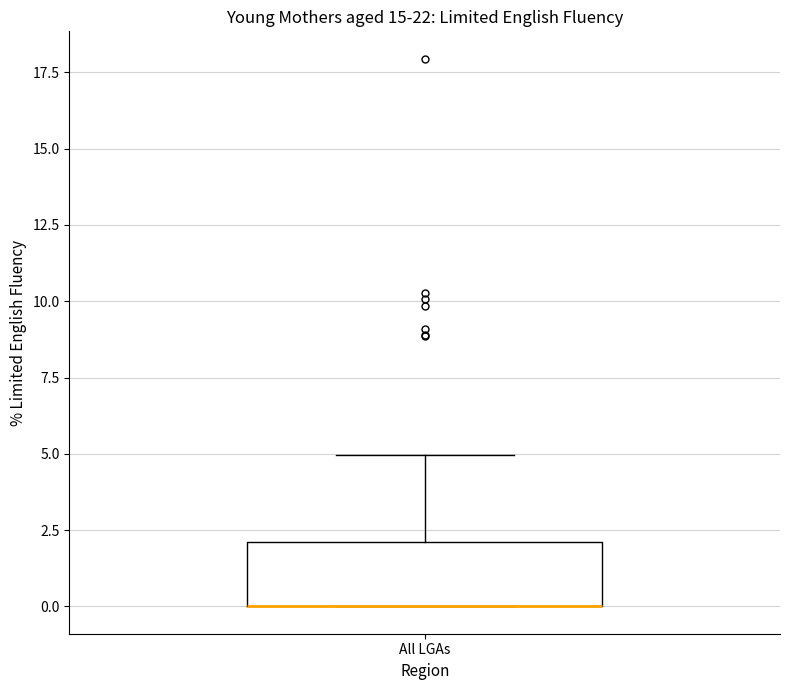

Read this box plot against the y-axis: the position of the median line, the range covered by the box, and the ends of both whiskers. The values are not printed on the chart, so give them approximately, as read against the axis.

median 0 (drawn on the box's lower edge), box 0 to 2, whiskers 0 to 5